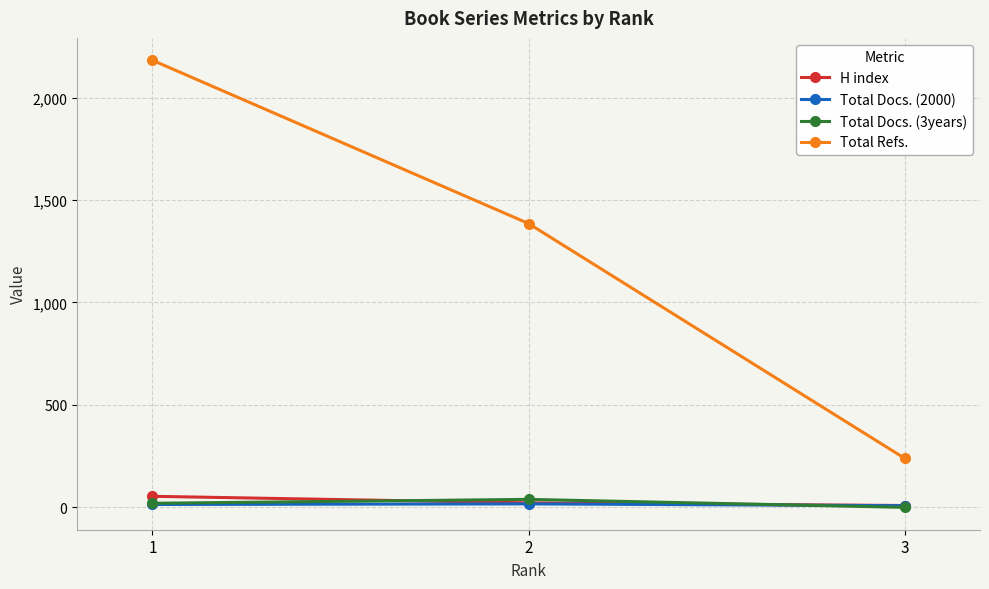

At how many categories does at least one series exceed 1094?

2